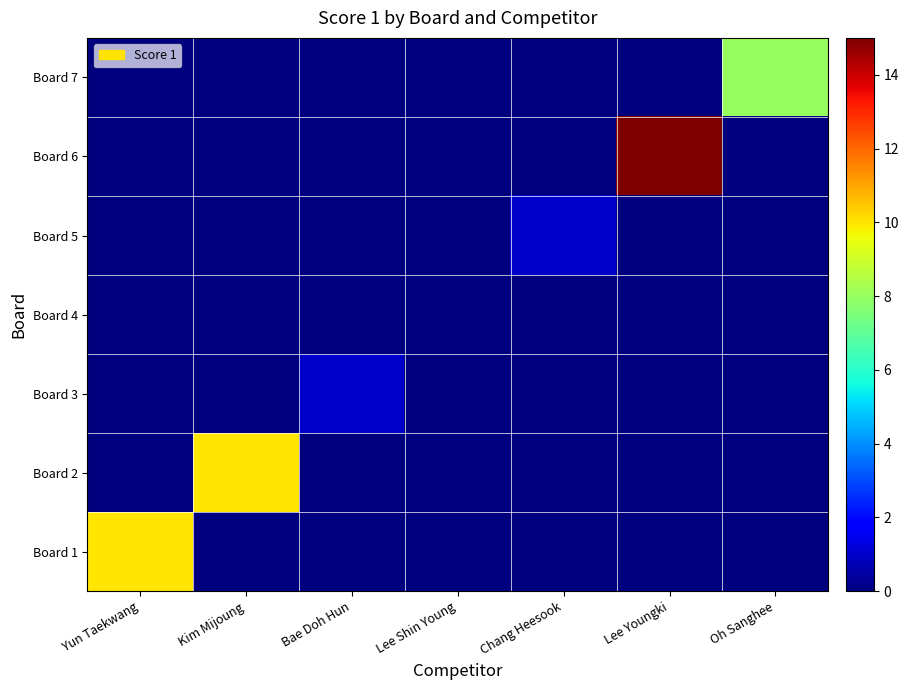

List the series in order of their peak value, lowest first.

Board 4, Board 3, Board 5, Board 7, Board 1, Board 2, Board 6